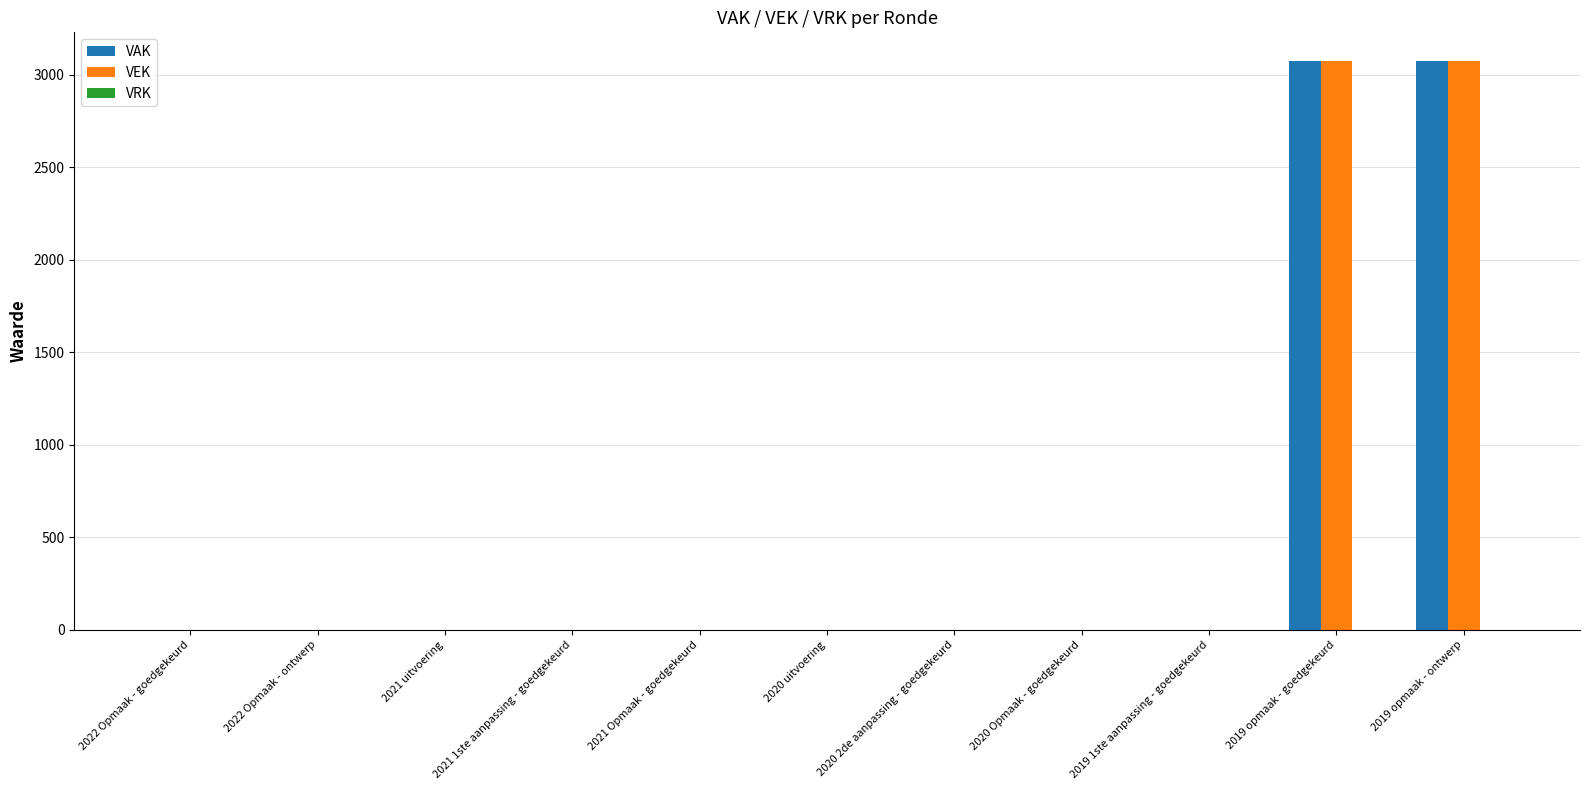

What is the highest value of the VAK series?

3076